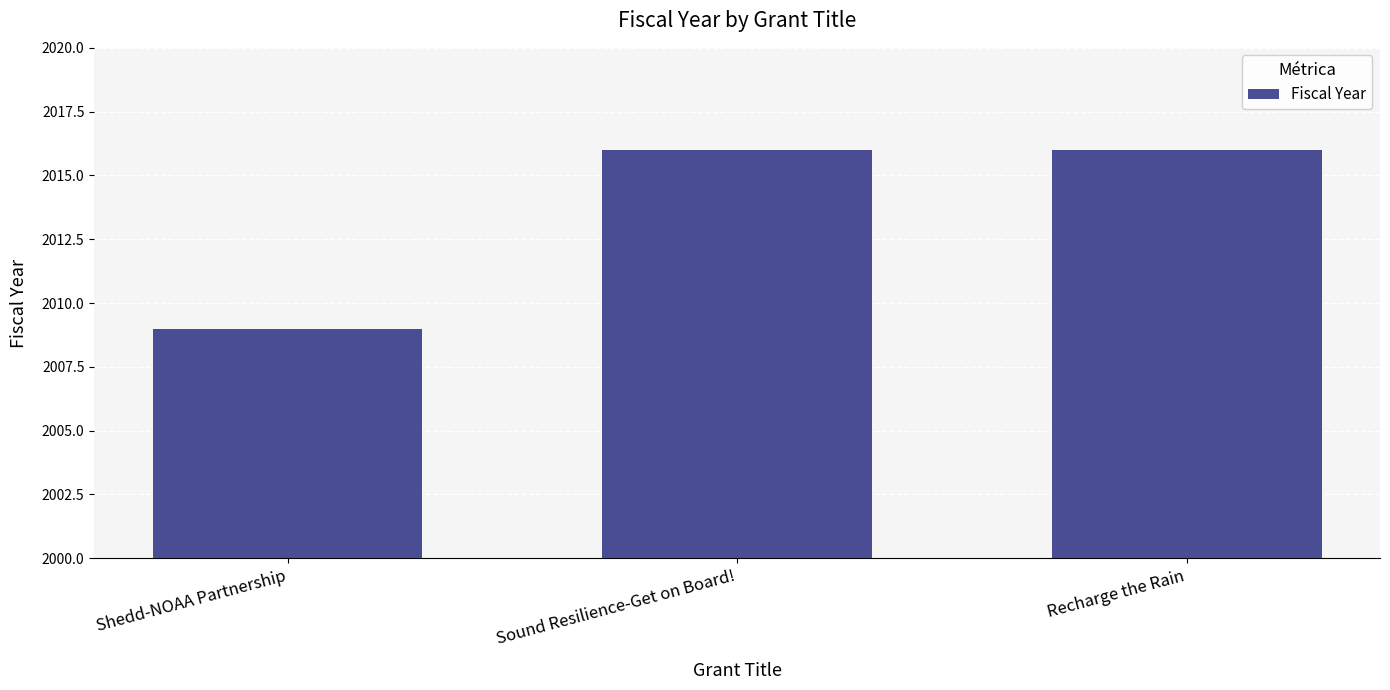

What is the ratio of the value at Sound Resilience-Get on Board! to the value at Shedd-NOAA Partnership?

1.0